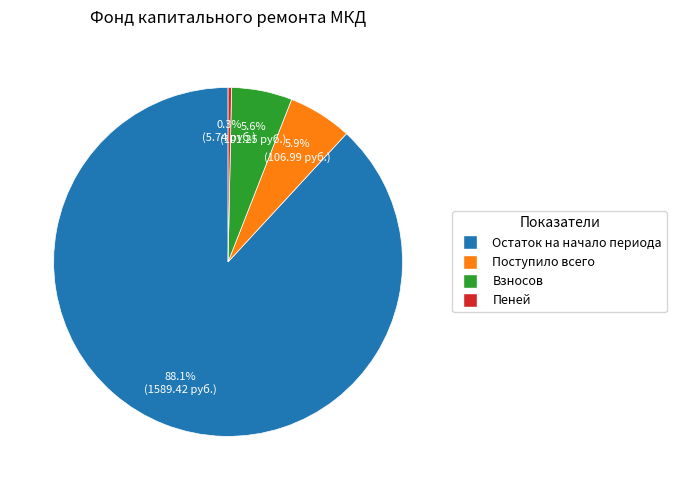

Which category has the smallest portion of the pie?

Пеней